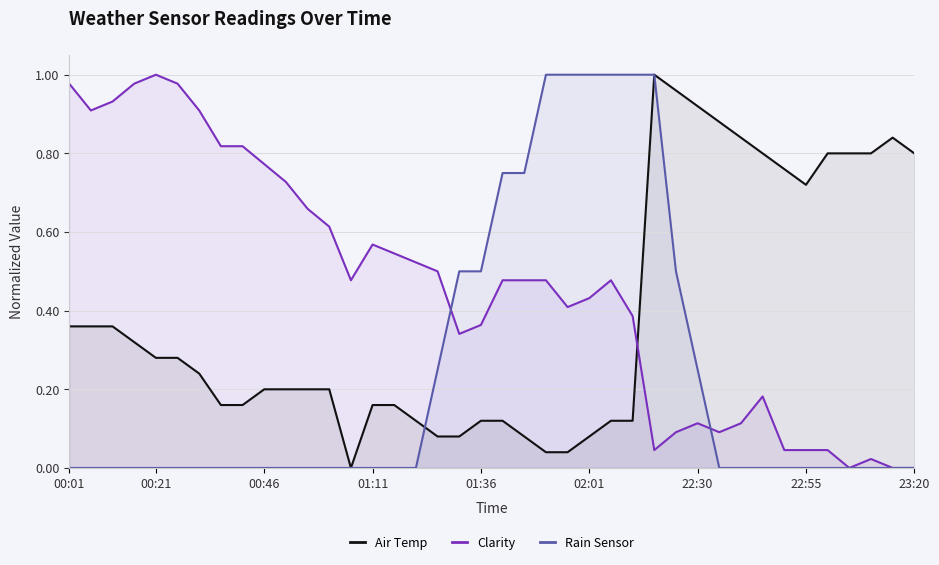

List the series in order of their overall mean, lowest first.

Rain Sensor, Air Temp, Clarity